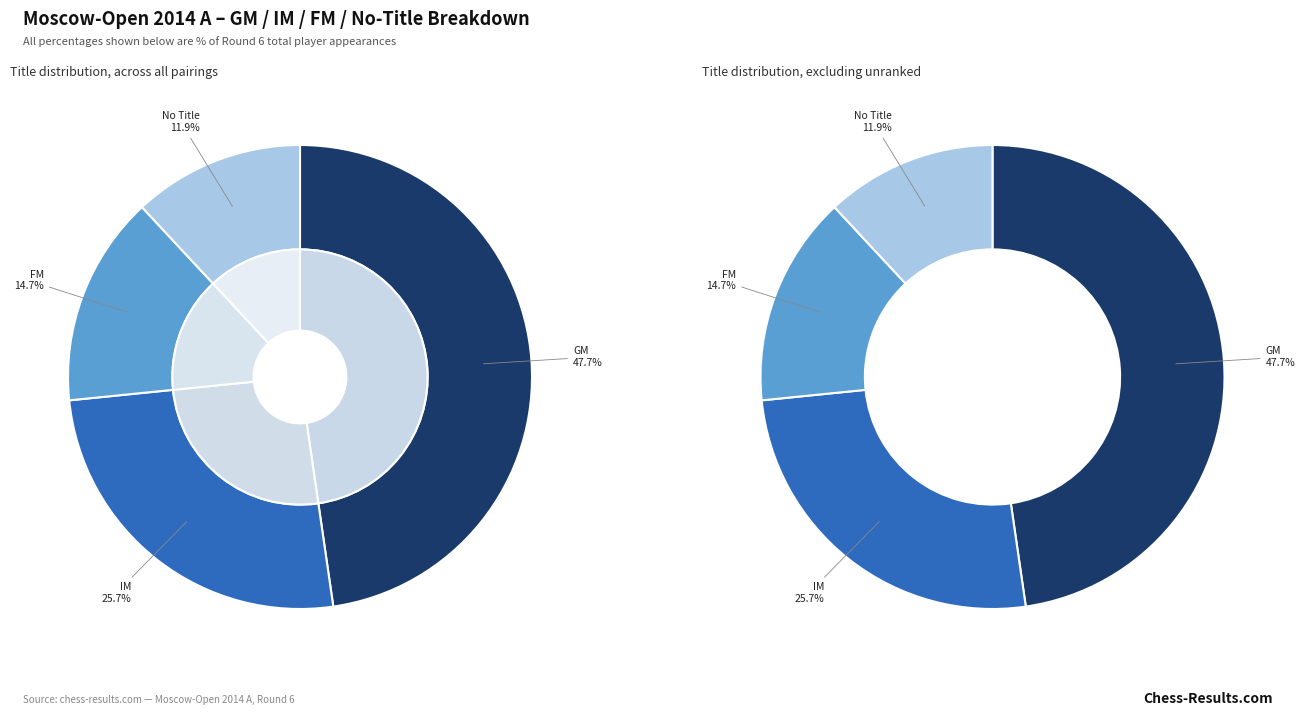

To the nearest percent, what is the difference between the  and FM slice percentages?

3%